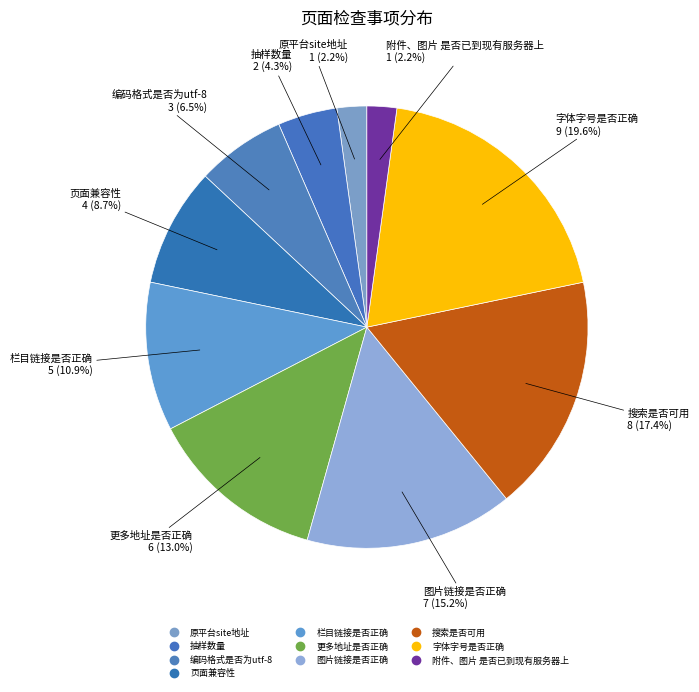

What is the change in value from 原平台site地址 to 栏目链接是否正确?

+4